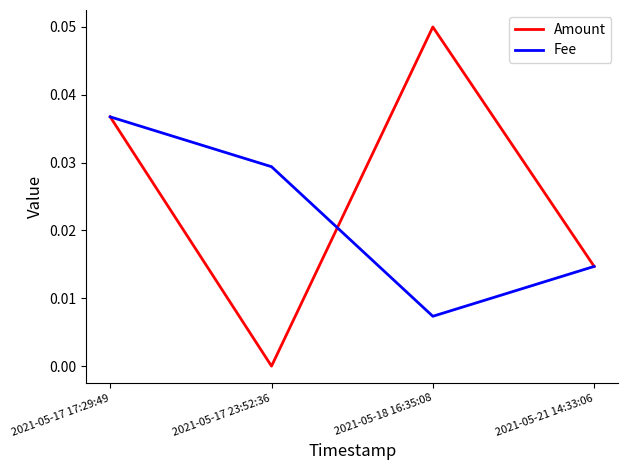

How many positive values does the Amount series have?

3